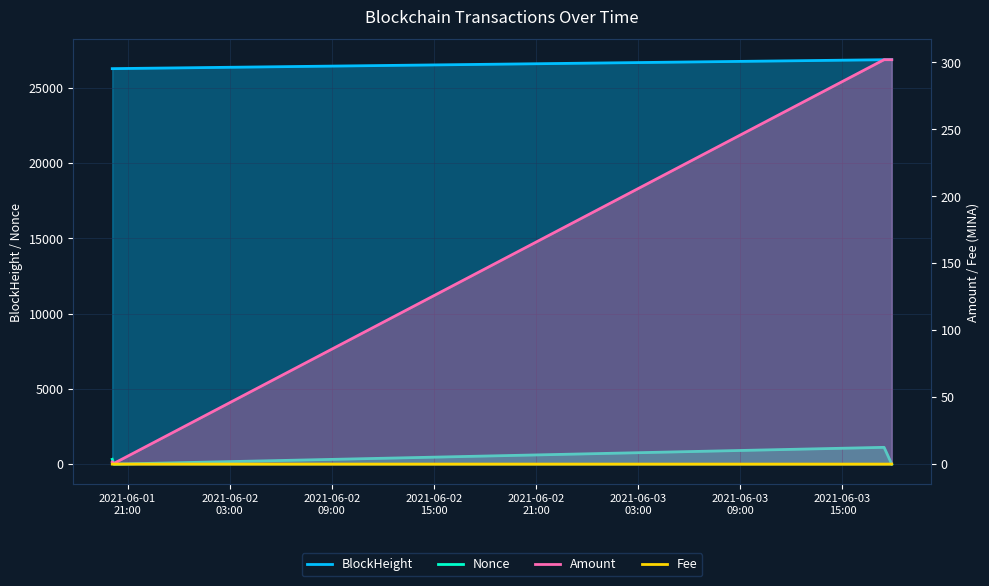

How many values in the Nonce series exceed 322?

1